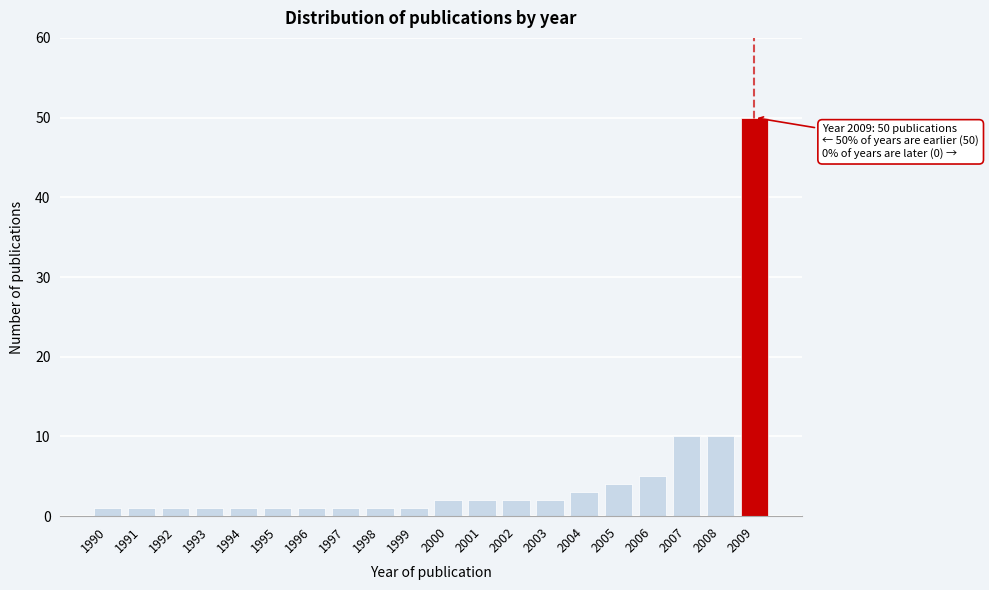

Reading left to right, what are all the values shown in this chart?

1	1	1	1	1	1	1	1	1	1	2	2	2	2	3	4	5	10	10	50